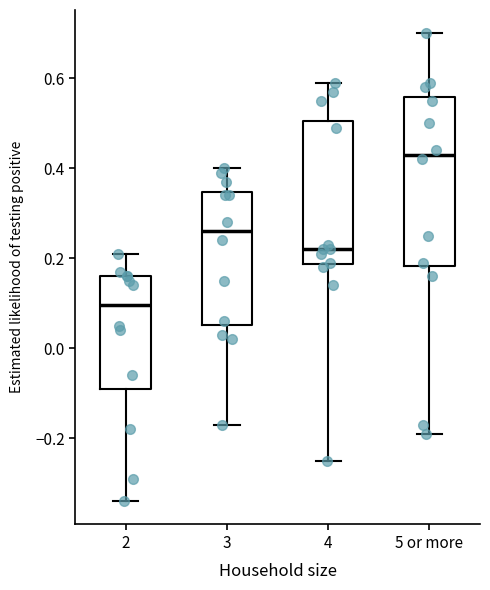

Which box's median line is the lowest?

2